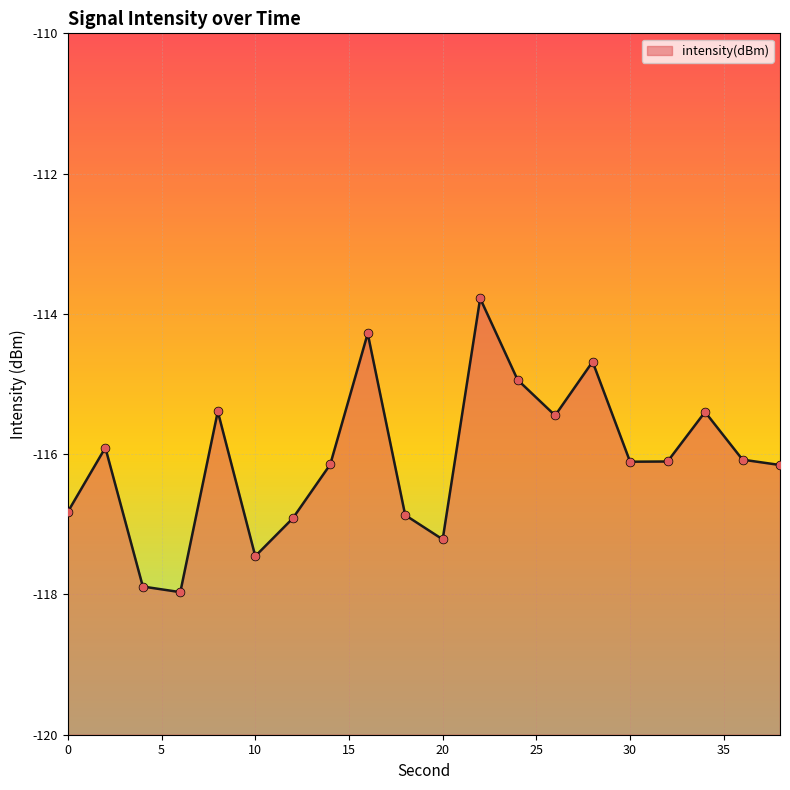

What is the change in value from 20 to 32?

+1.1